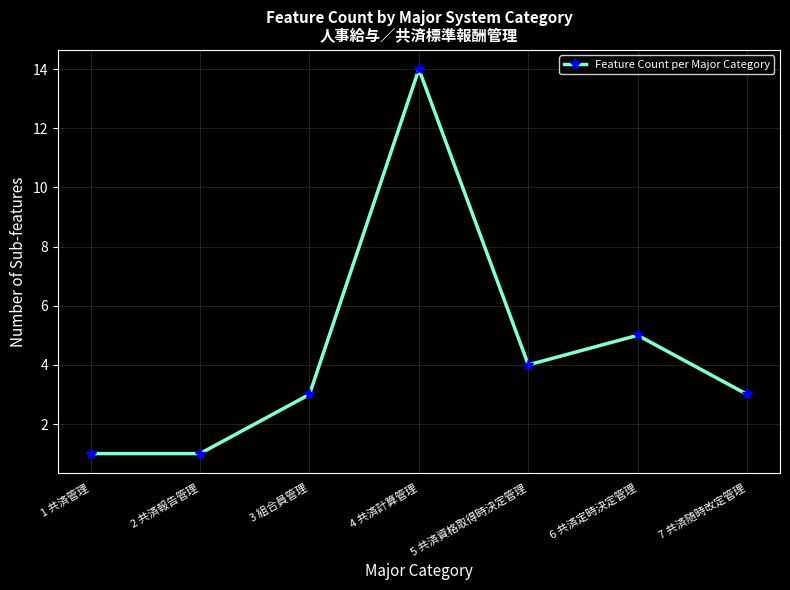

How many series are shown in this chart?

1